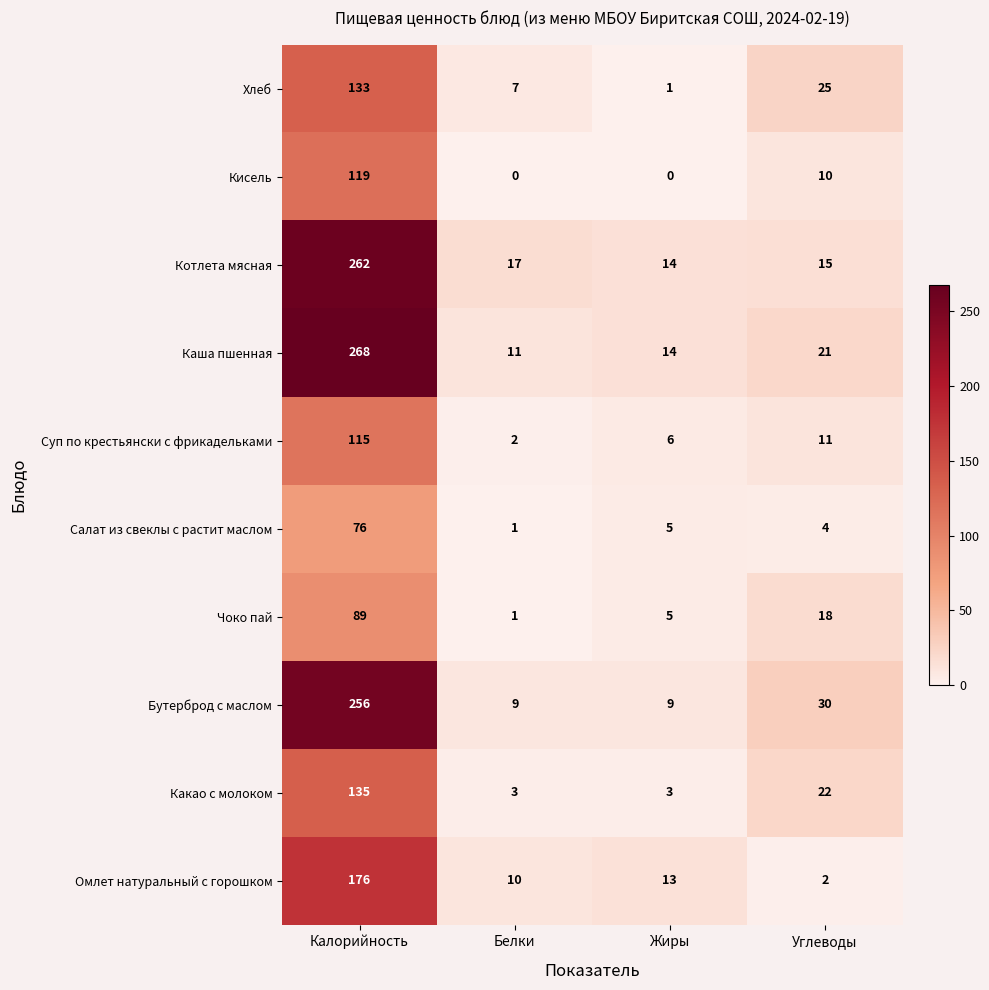

What value does the Кисель series have at Калорийность?

119